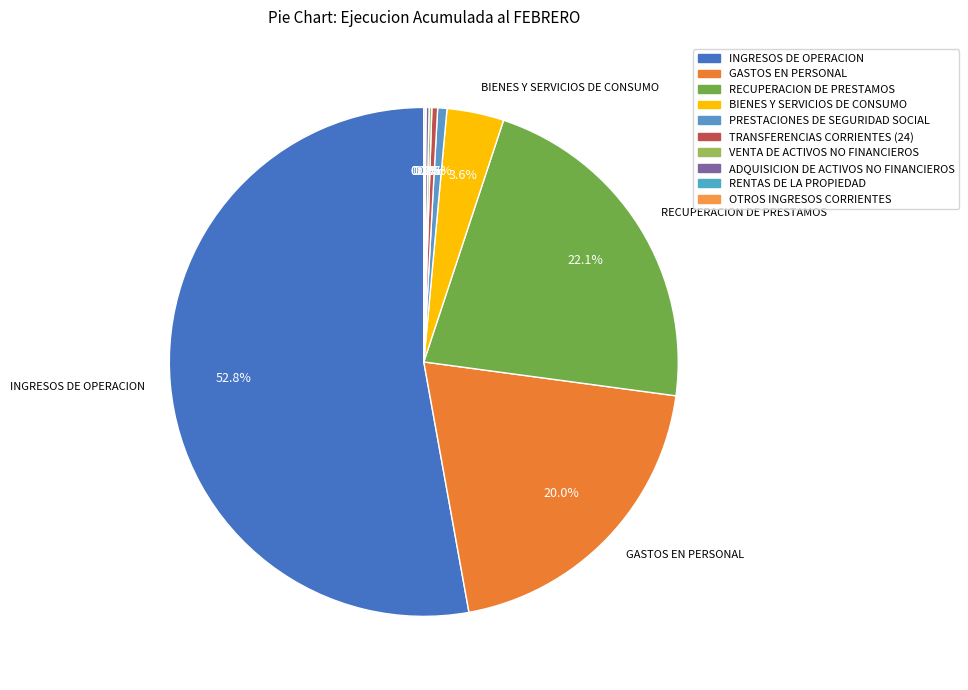

Is it true that TRANSFERENCIAS CORRIENTES (24) is 15% of the pie?

False